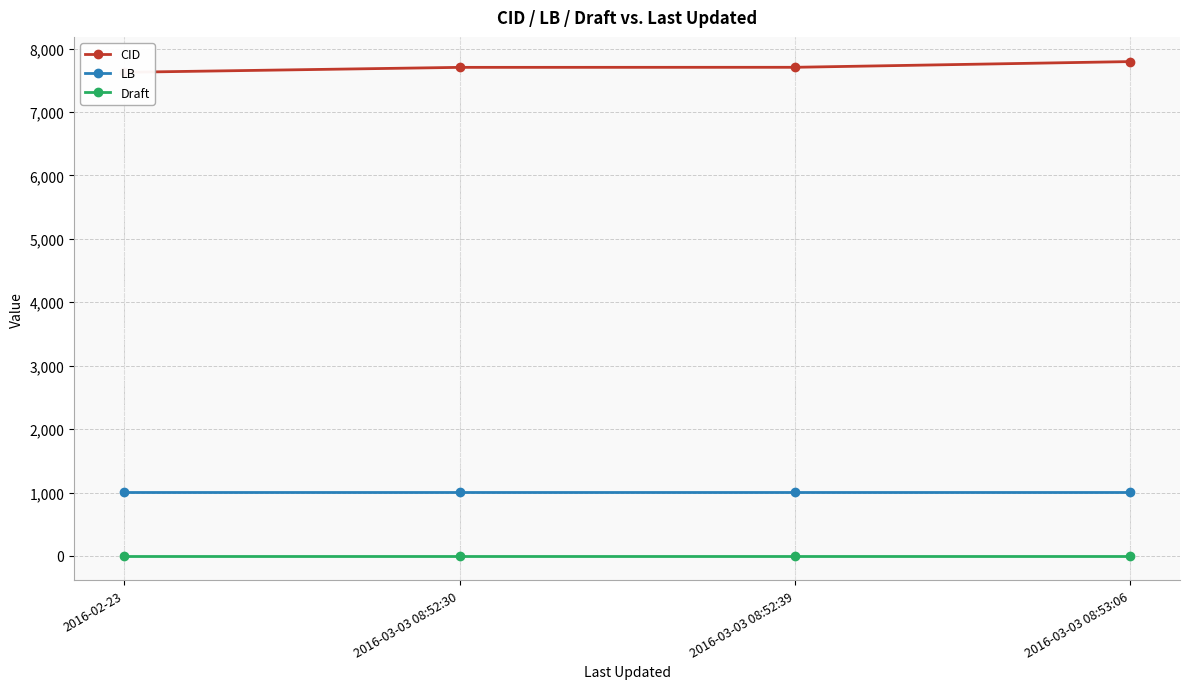

True or false: CID and LB cross at least once.

False